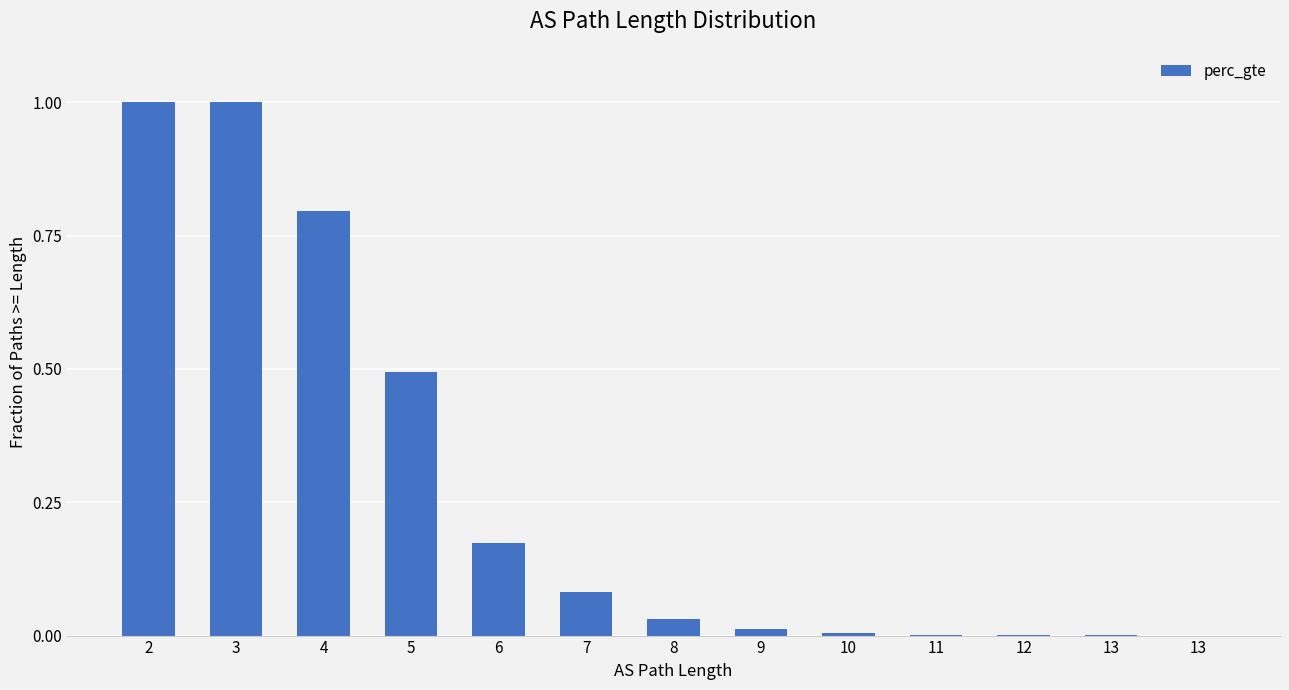

Which has a higher value, 13 or 3?

3